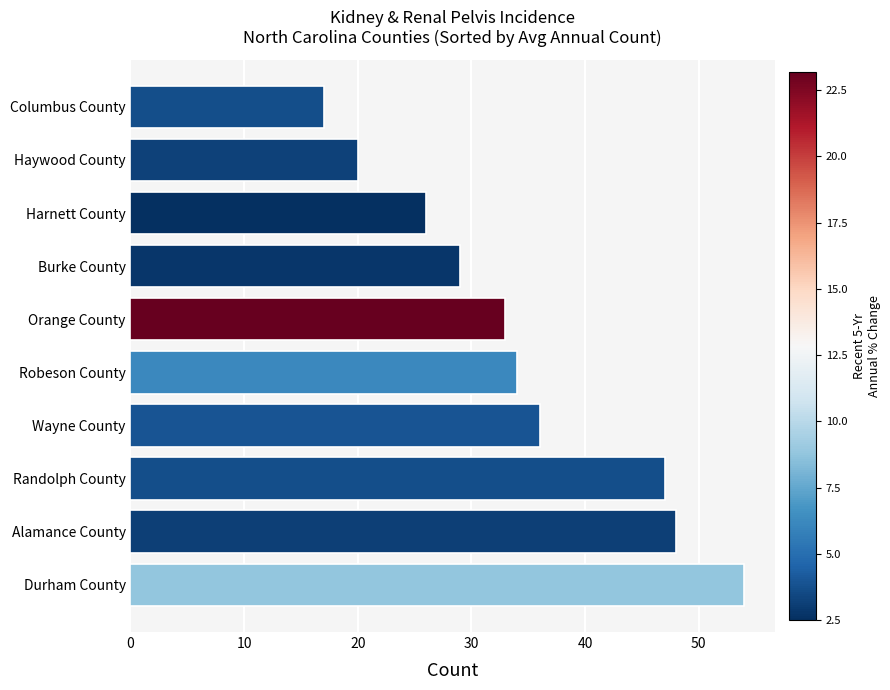

How many series are shown in this chart?

1